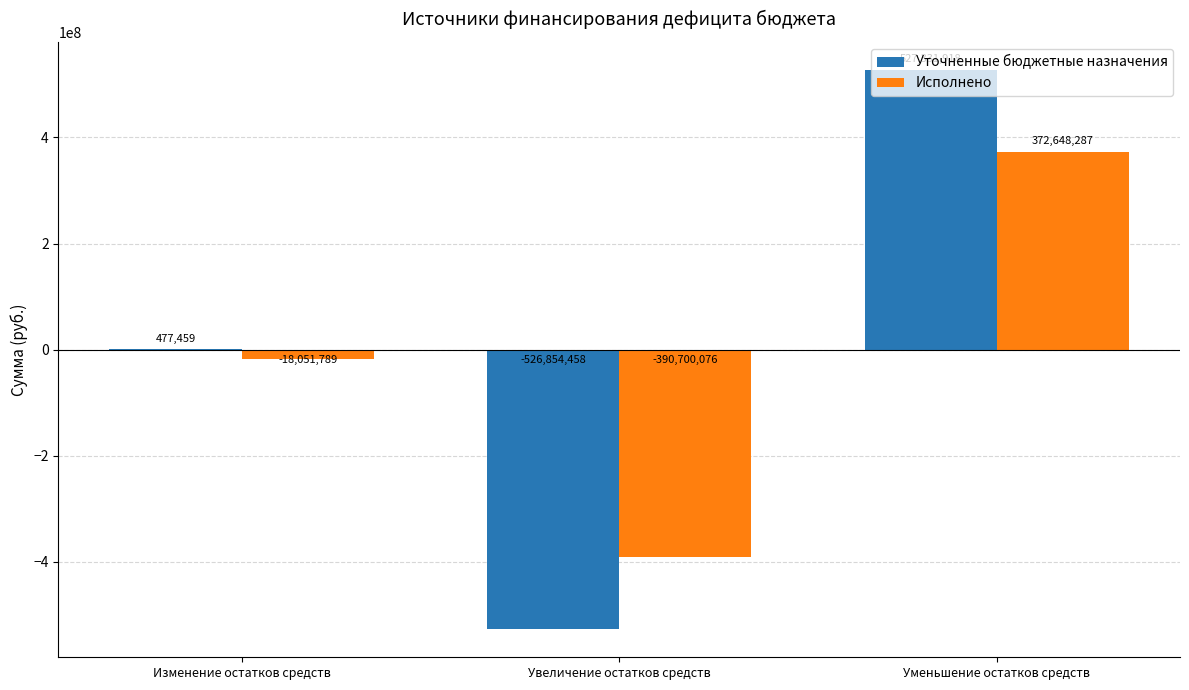

What is the maximum value for Уточненные бюджетные назначения?

527331917.5